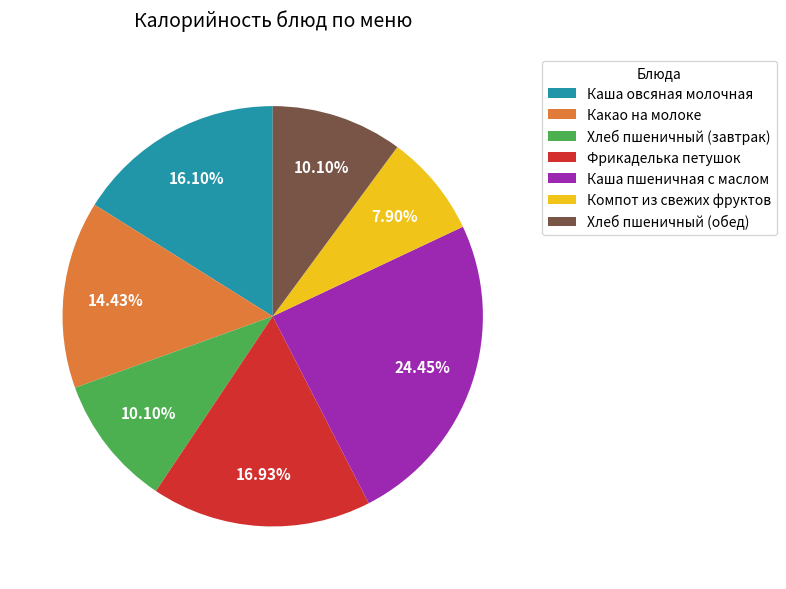

Combined, do Каша овсяная молочная and Фрикаделька петушок account for over 50%?

No